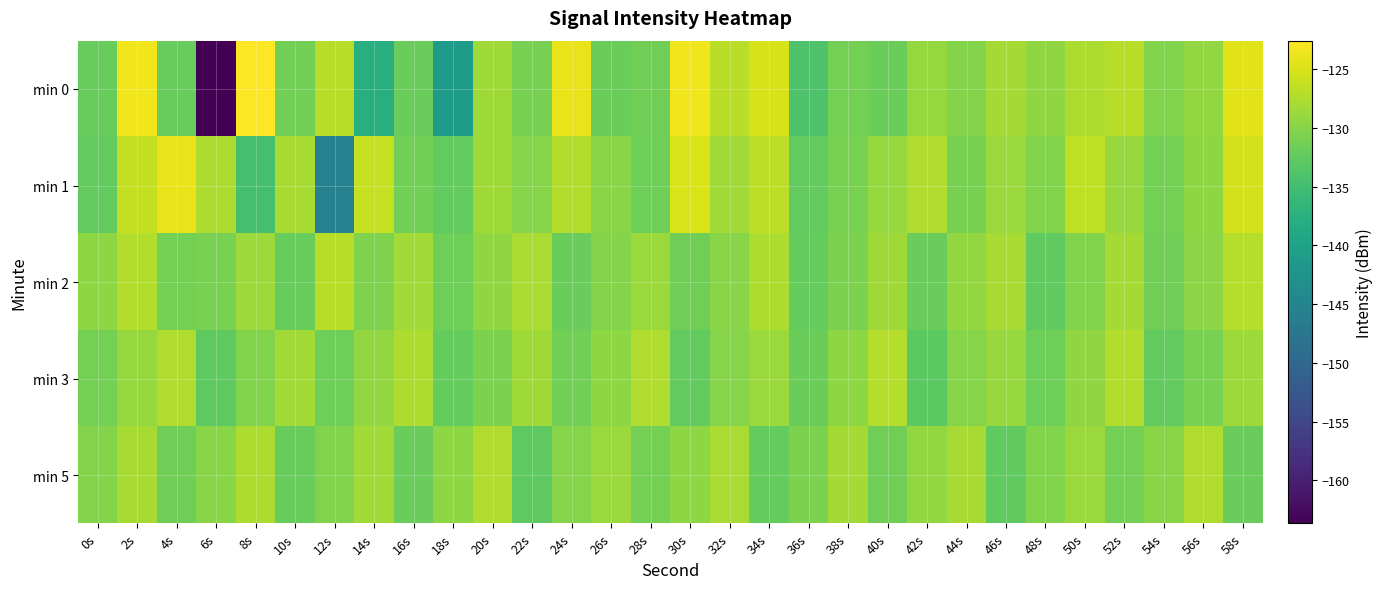

Reading left to right, extract all data points from this chart.

min 0: 0s=-132.2	2s=-123.5	4s=-132.1	6s=-163.7	8s=-122.6	10s=-131.3	12s=-126.9	14s=-137.8	16s=-131.9	18s=-141.1	20s=-128.4	22s=-131.0	24s=-123.9	26s=-131.9	28s=-131.5	30s=-123.4	32s=-126.8	34s=-125.1	36s=-134.0	38s=-131.2	40s=-131.7	42s=-129.1	44s=-130.1	46s=-128.1	48s=-129.4	50s=-127.6	52s=-127.0	54s=-130.4	56s=-129.2	58s=-124.4
min 1: 0s=-132.5	2s=-126.3	4s=-124.0	6s=-127.6	8s=-134.7	10s=-128.0	12s=-145.7	14s=-126.2	16s=-131.3	18s=-132.4	20s=-128.5	22s=-130.1	24s=-127.3	26s=-129.8	28s=-131.6	30s=-124.9	32s=-128.2	34s=-126.7	36s=-132.5	38s=-130.8	40s=-129.1	42s=-127.4	44s=-131.0	46s=-128.7	48s=-130.3	50s=-126.5	52s=-128.9	54s=-131.2	56s=-129.6	58s=-125.3
min 2: 0s=-129.5	2s=-127.3	4s=-131.2	6s=-130.8	8s=-128.6	10s=-132.1	12s=-126.9	14s=-130.5	16s=-128.3	18s=-131.7	20s=-129.4	22s=-127.8	24s=-132.0	26s=-130.2	28s=-128.7	30s=-131.5	32s=-129.8	34s=-127.6	36s=-132.3	38s=-130.6	40s=-128.4	42s=-131.9	44s=-129.2	46s=-127.9	48s=-132.6	50s=-130.3	52s=-128.1	54s=-131.4	56s=-129.7	58s=-127.2
min 3: 0s=-131.1	2s=-129.0	4s=-127.5	6s=-132.8	8s=-130.4	10s=-128.2	12s=-131.6	14s=-129.3	16s=-127.7	18s=-132.2	20s=-130.7	22s=-128.5	24s=-131.3	26s=-129.6	28s=-127.4	30s=-132.5	32s=-130.0	34s=-128.8	36s=-131.8	38s=-129.5	40s=-127.1	42s=-132.9	44s=-130.1	46s=-128.9	48s=-131.7	50s=-129.4	52s=-127.3	54s=-132.4	56s=-130.8	58s=-128.6
min 5: 0s=-130.2	2s=-128.0	4s=-131.5	6s=-129.8	8s=-127.6	10s=-132.1	12s=-130.4	14s=-128.3	16s=-131.9	18s=-129.6	20s=-127.4	22s=-132.7	24s=-130.0	26s=-128.8	28s=-131.2	30s=-129.5	32s=-127.8	34s=-132.3	36s=-130.6	38s=-128.1	40s=-131.4	42s=-129.2	44s=-127.9	46s=-132.6	48s=-130.3	50s=-128.7	52s=-131.1	54s=-129.9	56s=-127.5	58s=-132.0